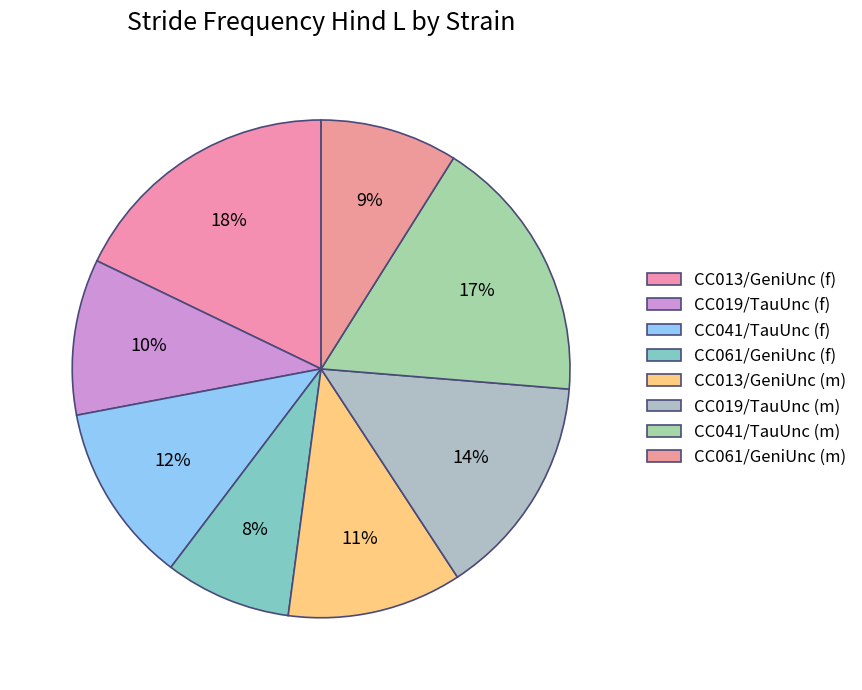

Combined, what portion of the pie is CC061/GeniUnc (f) and CC019/TauUnc (m)?

22.7%